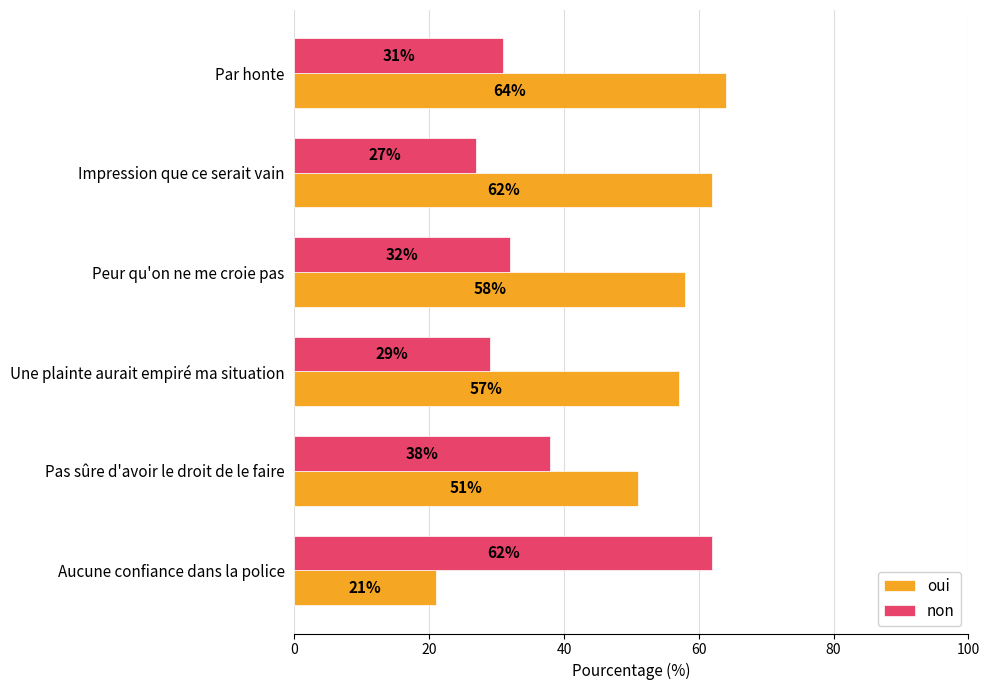

Is the value of oui at Peur qu'on ne me croie pas greater than the value of non at Une plainte aurait empiré ma situation?

Yes